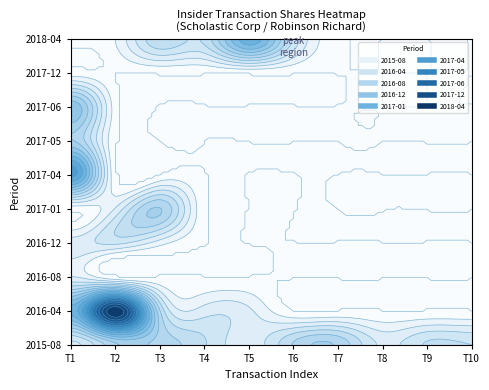

How many data points in 2017-12 are above 0?

1